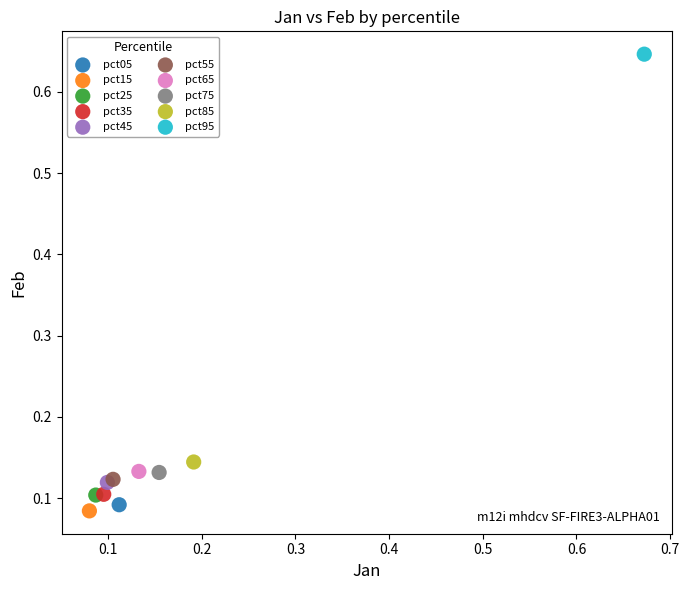

What are all the series names shown in the legend?

pct05, pct15, pct25, pct35, pct45, pct55, pct65, pct75, pct85, pct95